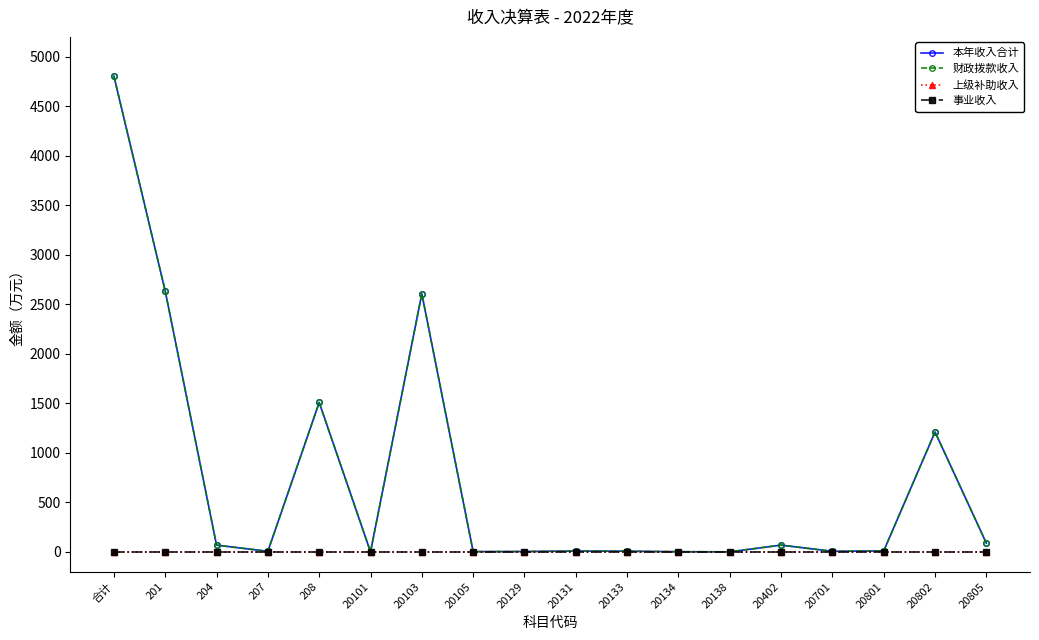

Is this an area chart (filled region under the line)?

No